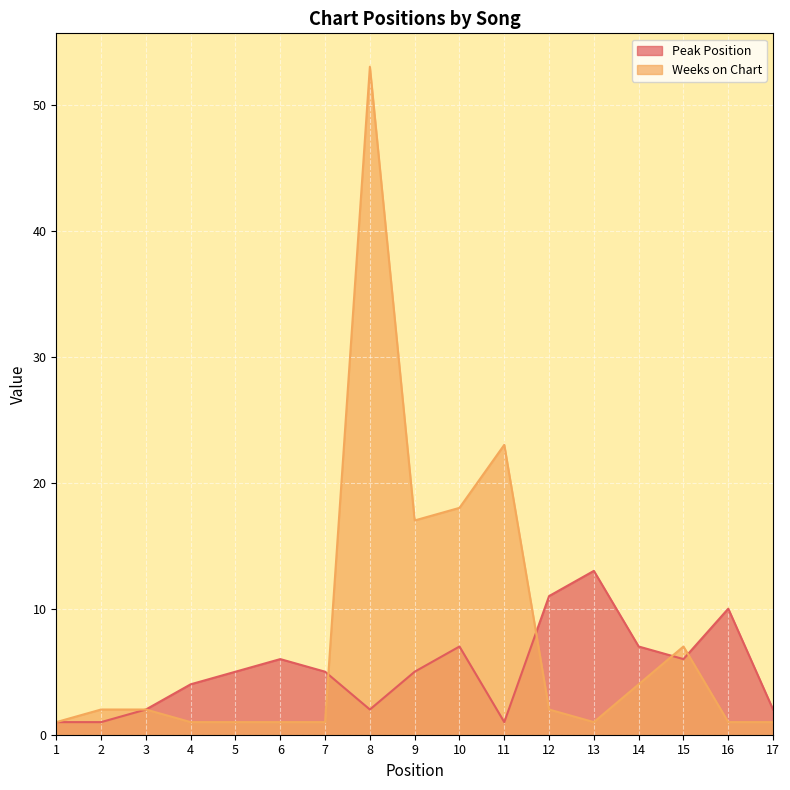

Reading right to left, what are all the values shown in this chart?

Peak Position: 2	10	6	7	13	11	1	7	5	2	5	6	5	4	2	1	1
Weeks on Chart: 1	1	7	4	1	2	23	18	17	53	1	1	1	1	2	2	1